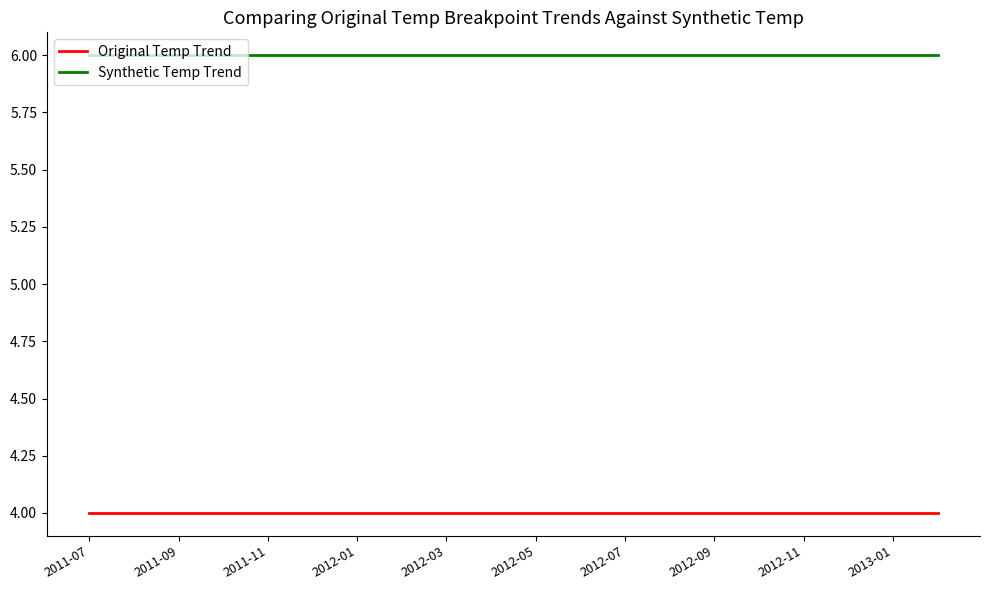

True or false: Original Temp Trend and Synthetic Temp Trend intersect in this chart.

False